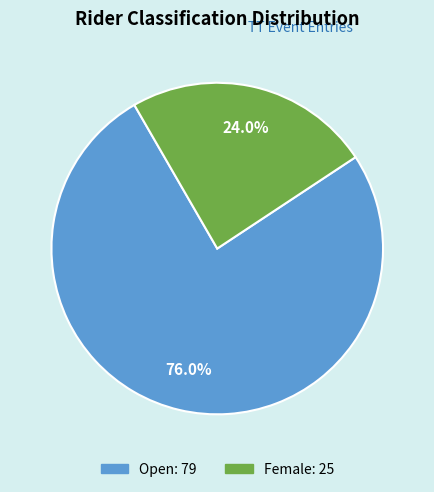

To the nearest percent, what percentage of the pie is Open?

76%